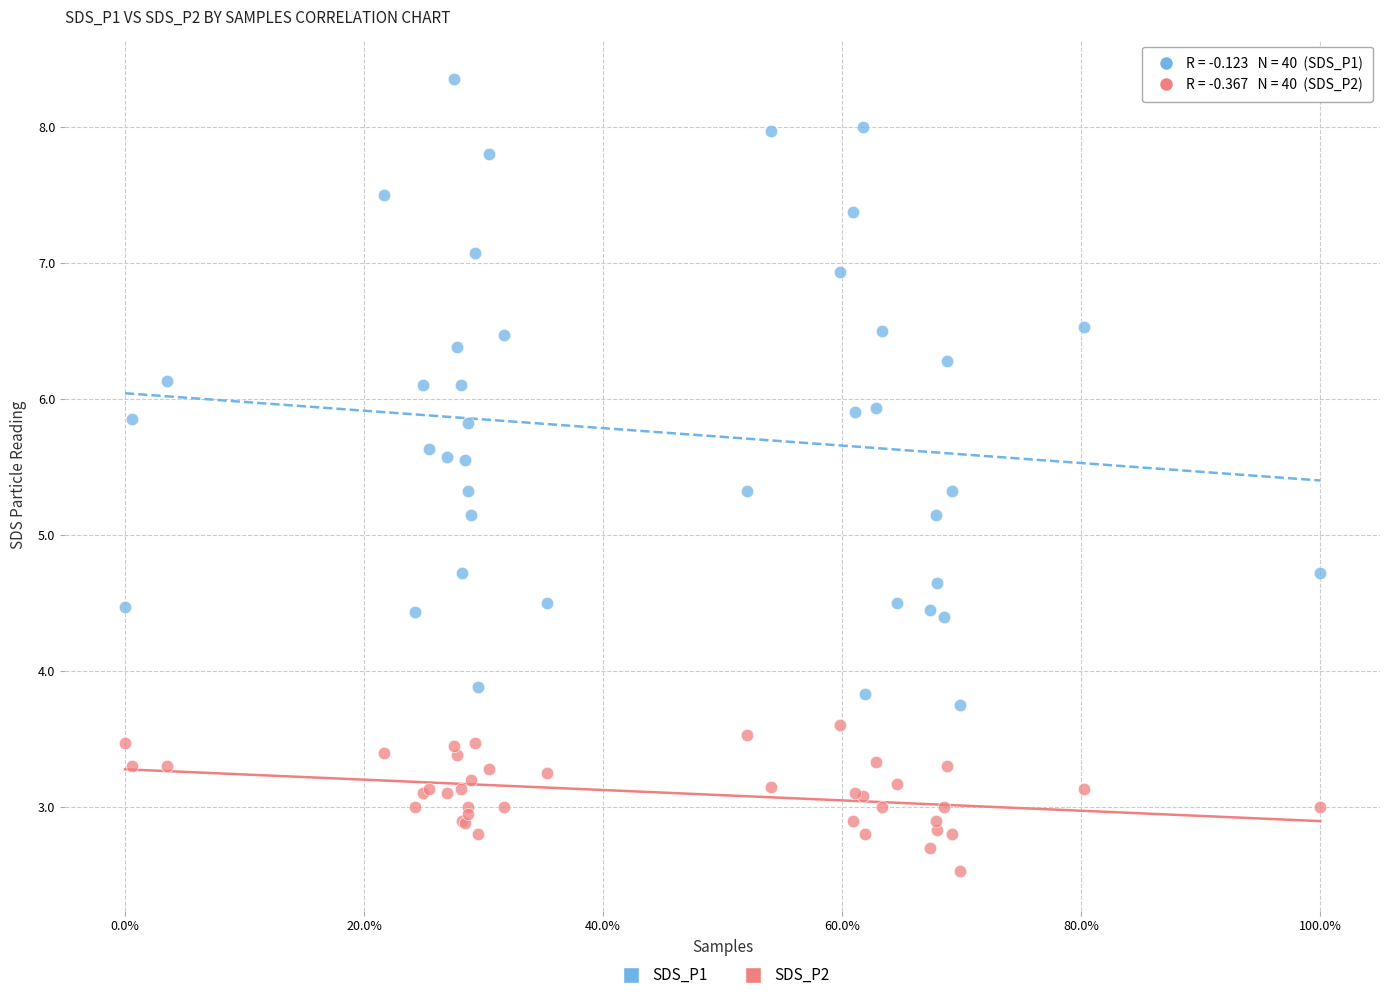

Which series reaches the maximum Y coordinate?

SDS_P1